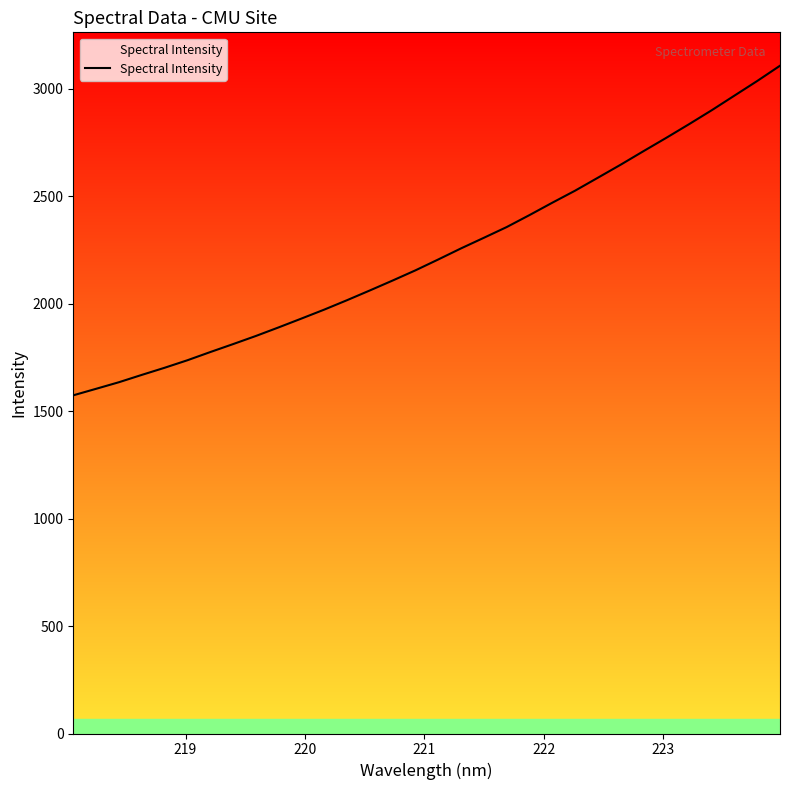

How many values exceed 2205?

16